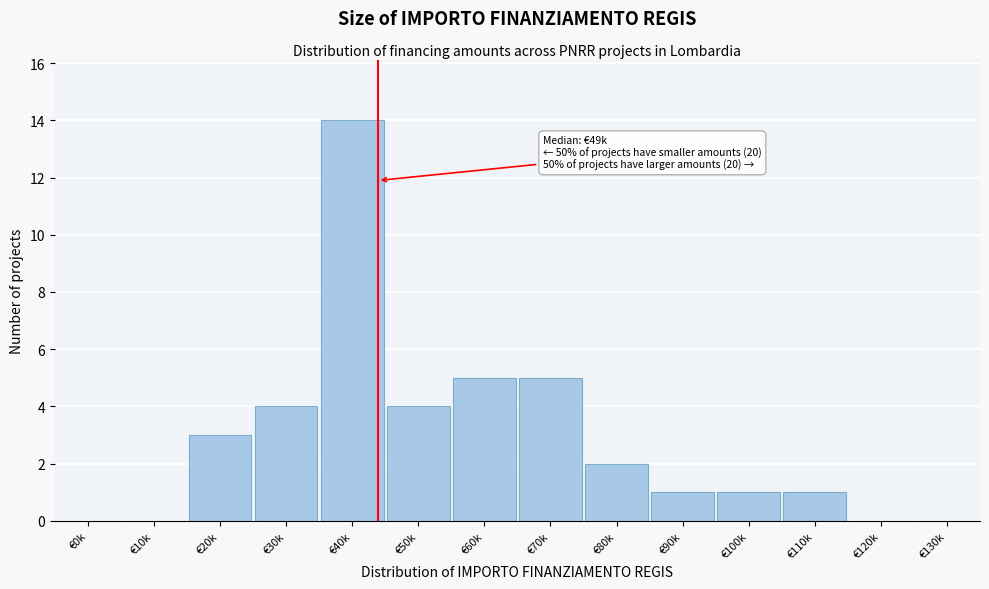

Reading right to left, extract all data points from this chart.

€130k=0	€120k=0	€110k=1	€100k=1	€90k=1	€80k=2	€70k=5	€60k=5	€50k=4	€40k=14	€30k=4	€20k=3	€10k=0	€0k=0